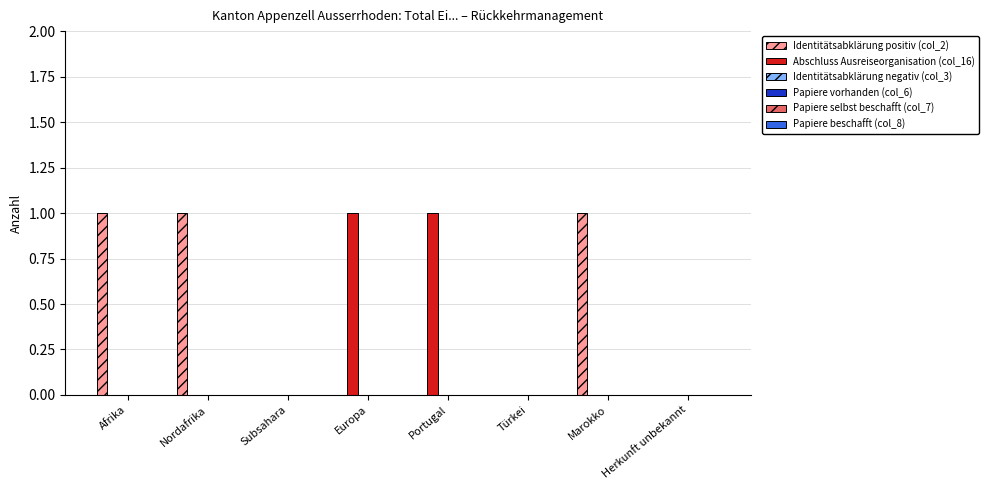

What is the sum of all Identitätsabklärung positiv (col_2) values?

3